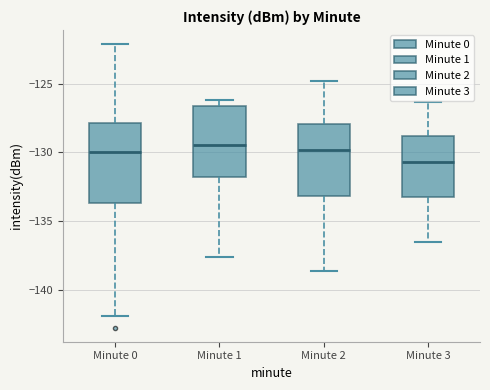

Where is the lower edge of the box for Minute 1 on the y-axis? The values are not printed on the chart, so give them approximately, as read against the axis.

-132.0